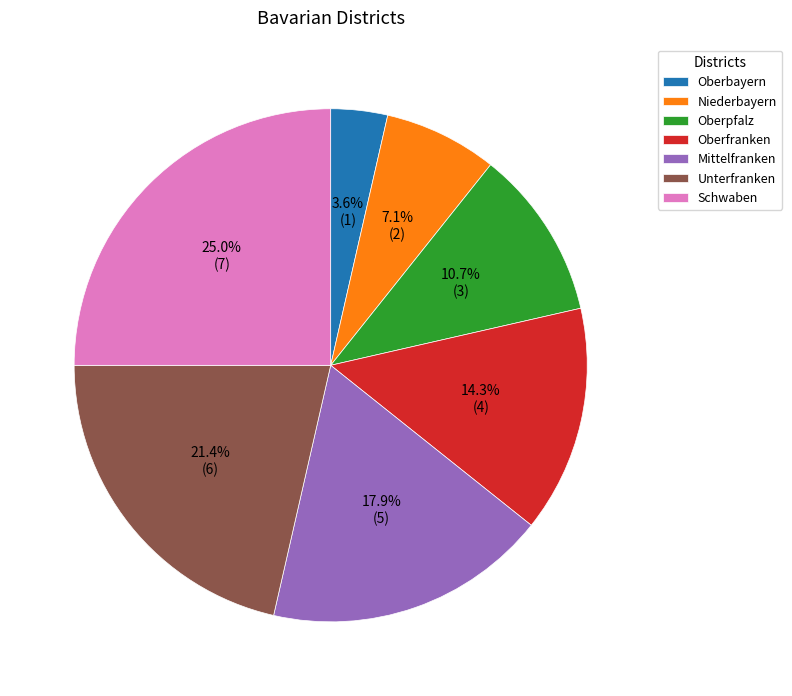

Is there a majority slice in this chart?

No